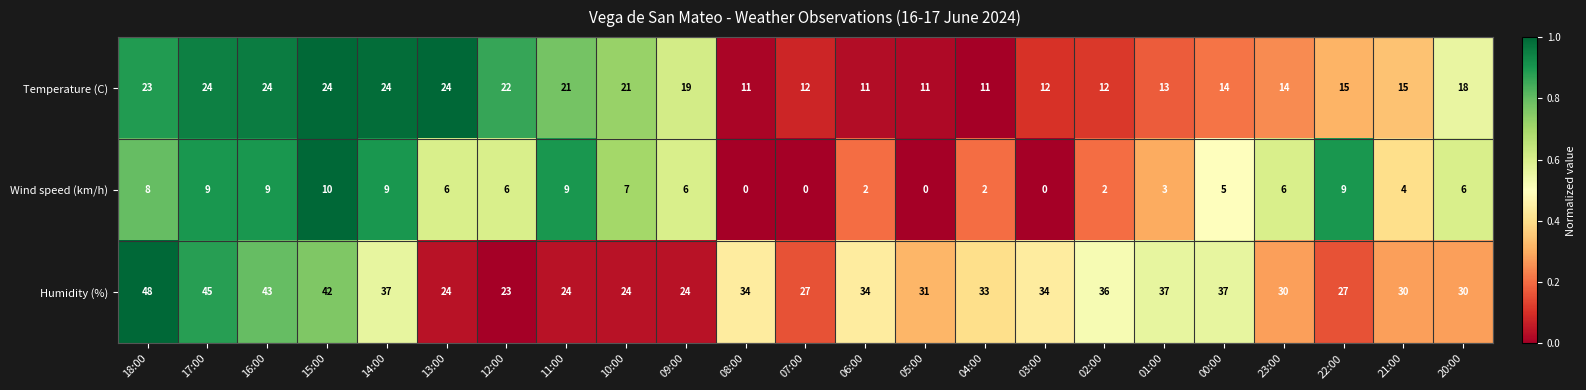

Read the Humidity (%) value at 21:00.

30